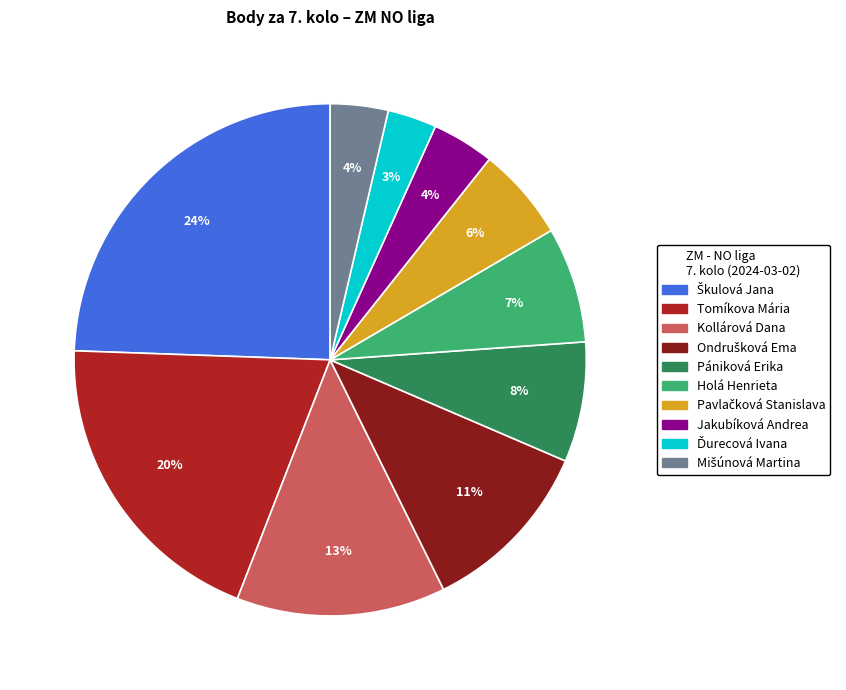

To the nearest percent, what is the average slice percentage?

10%